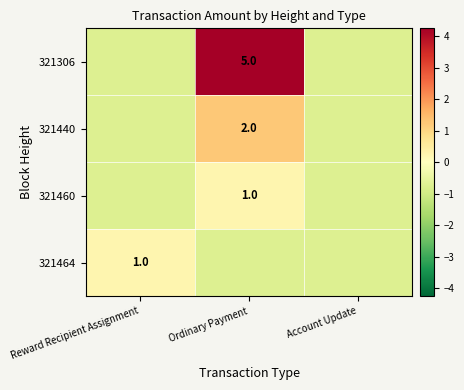

Rank the categories by 321306 value from lowest to highest.

Reward Recipient Assignment, Account Update, Ordinary Payment